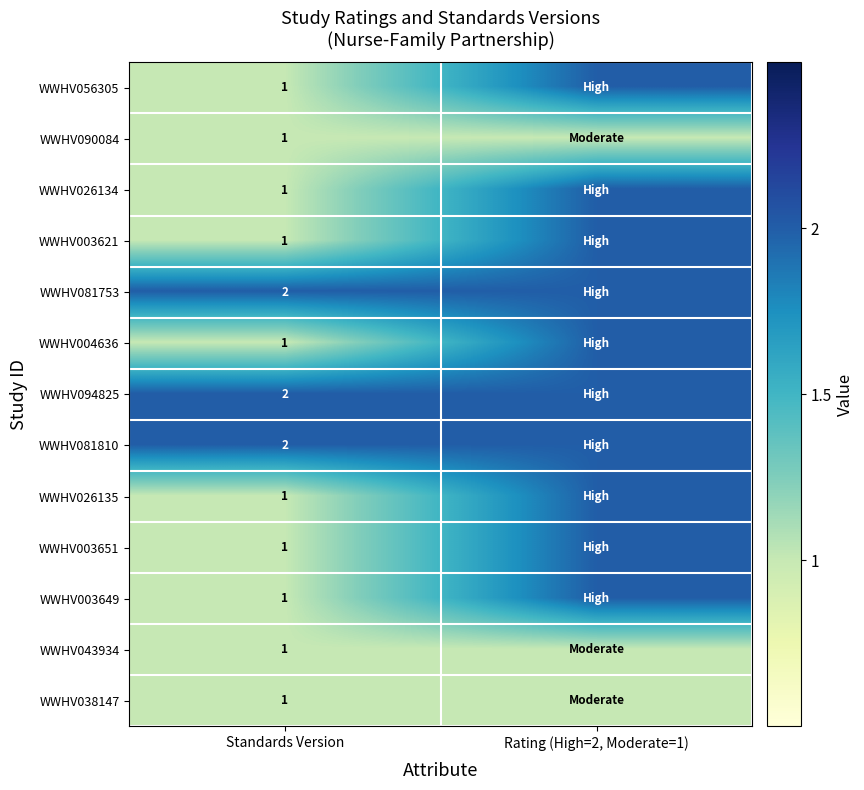

True or false: WWHV038147 has a value of 0 at Standards Version.

False